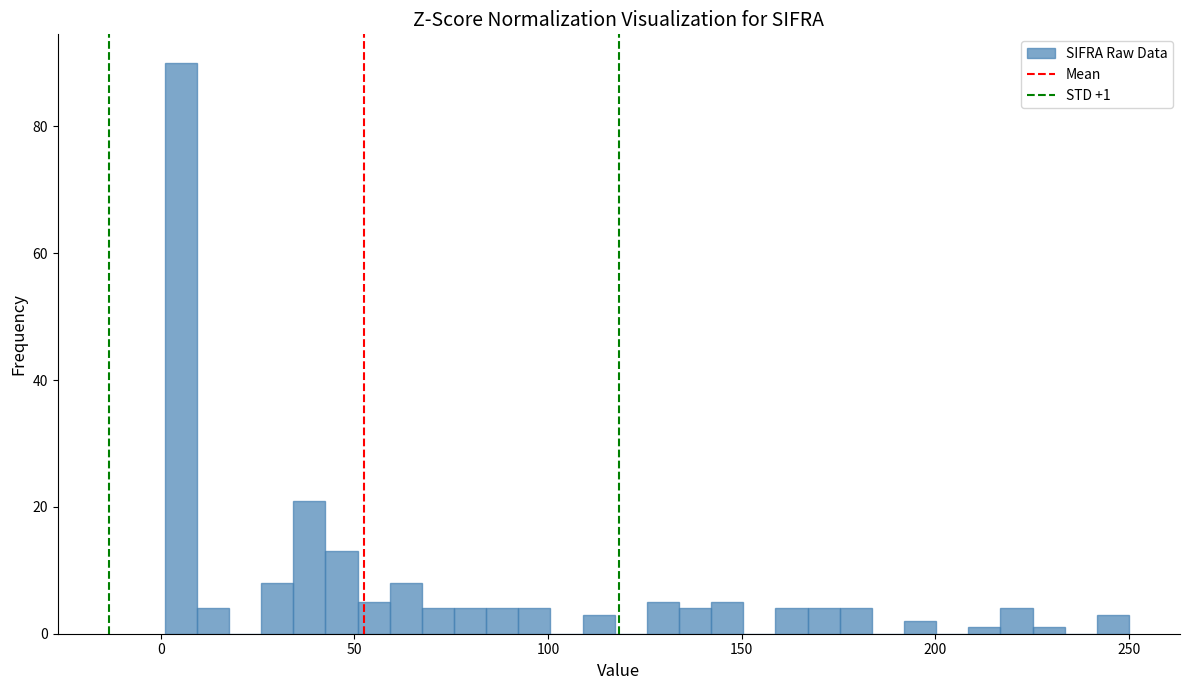

Read against the x-axis, roughly where is the centre of the tallest bar?

5